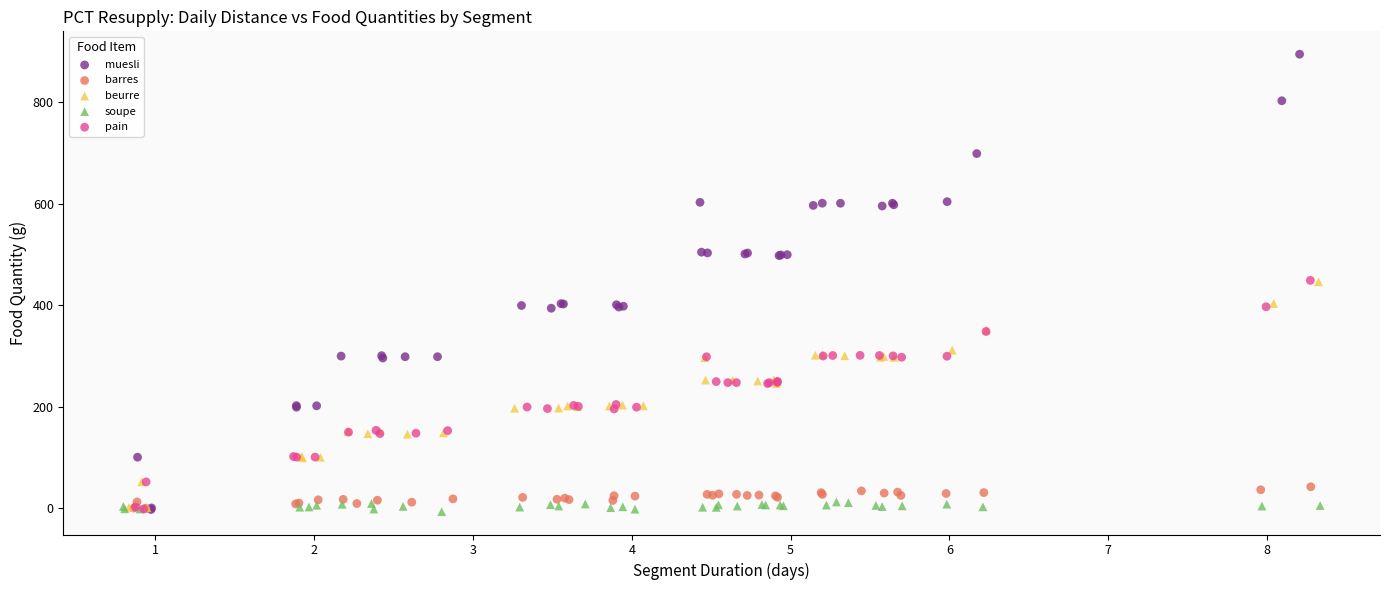

Which series has the widest spread of Y values?

muesli